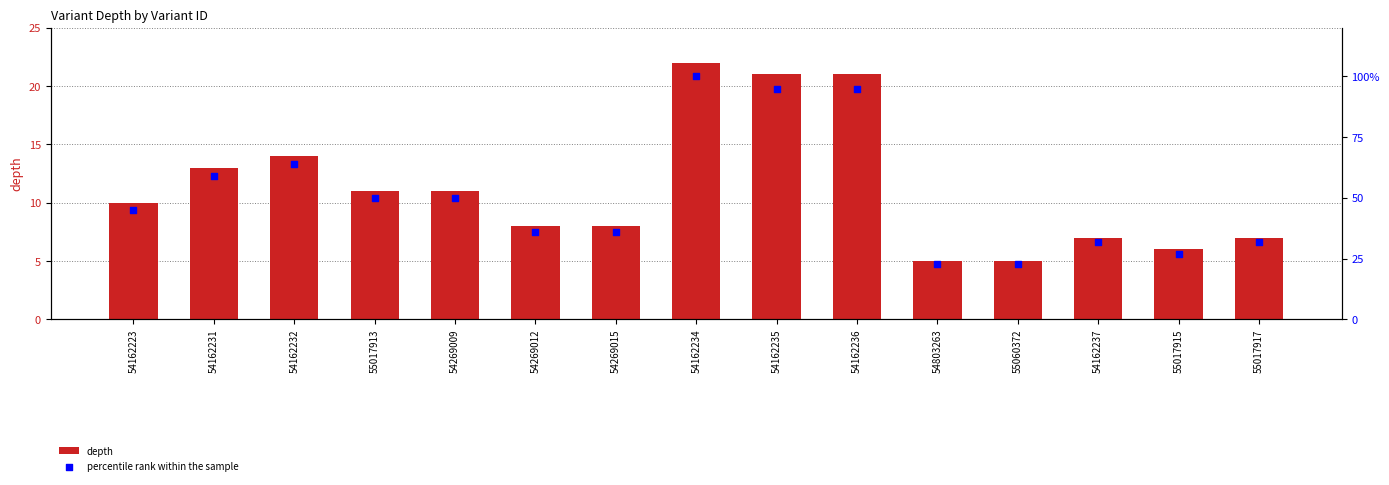

At which category is the sum across all series the highest?

54162234